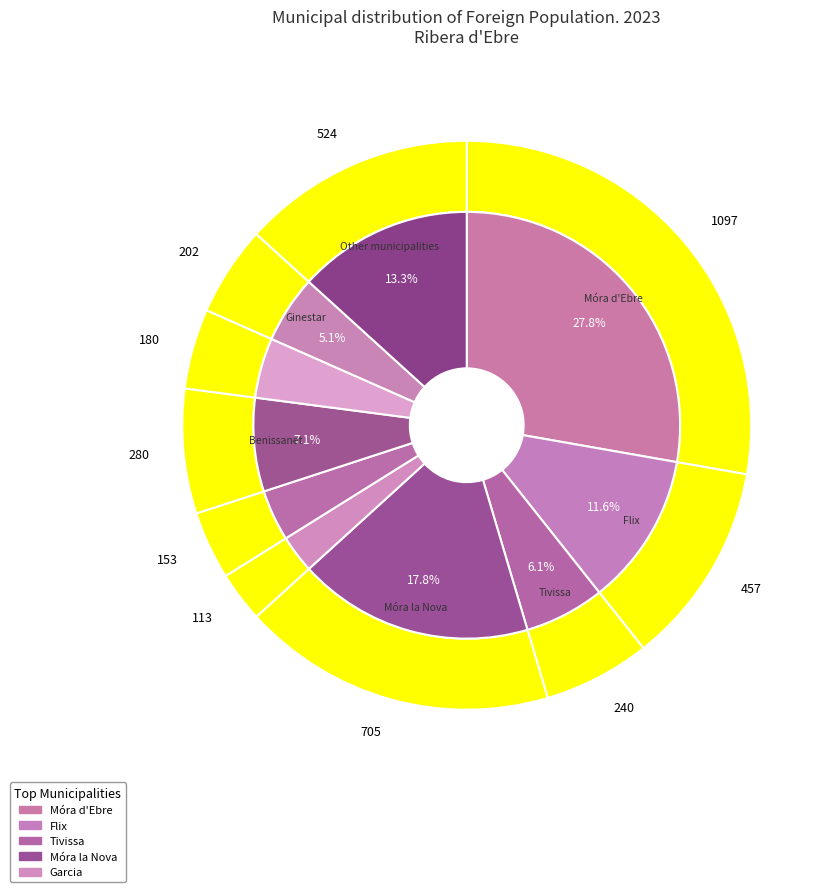

Is Móra la Nova the majority of the pie?

No